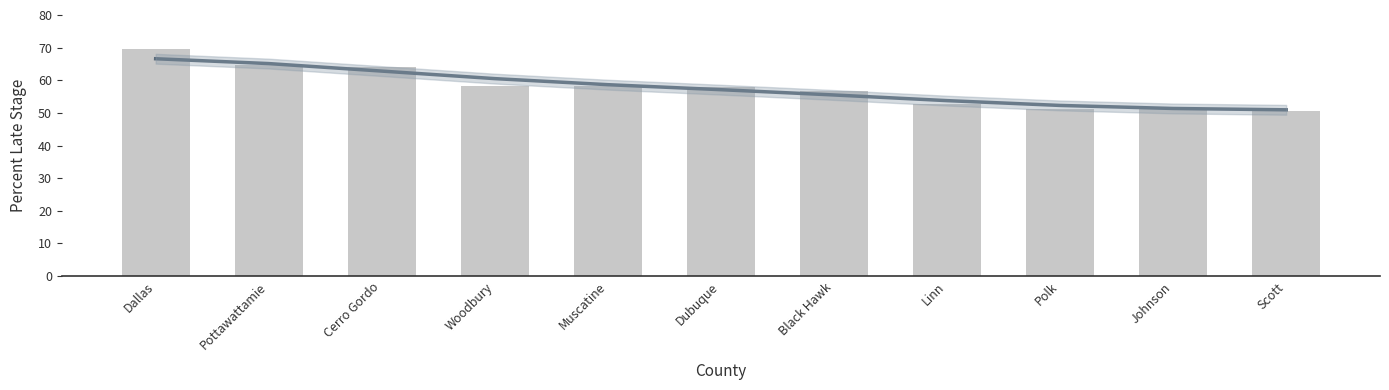

What is the difference between the values at Scott and Johnson?

0.6